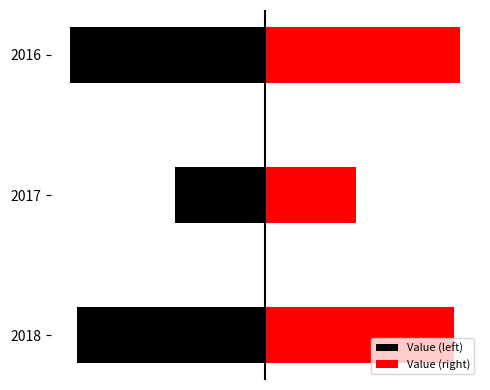

What is the value of the 1st bar from the left?

2.7